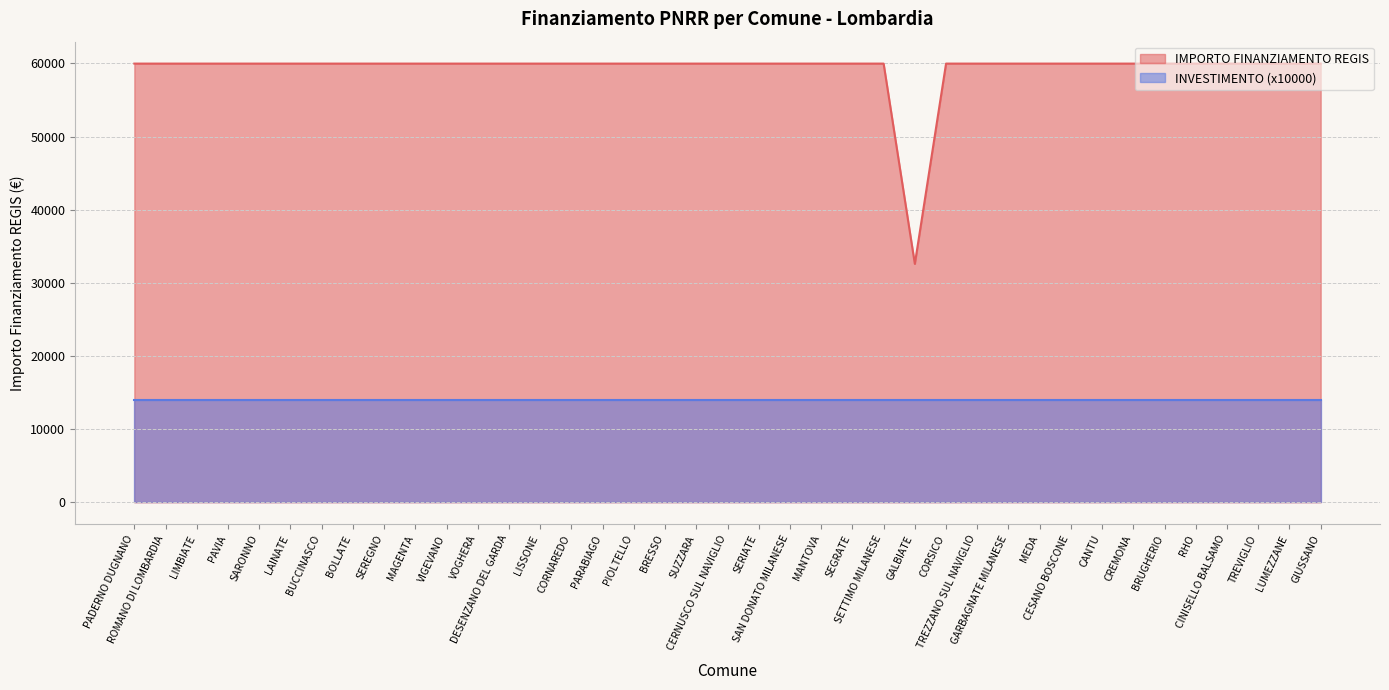

Reading right to left, transcribe all the data shown in this chart.

59966	59966	59966	59966	59966	59966	59966	59966	59966	59966	59966	59966	59966	32589	59966	59966	59966	59966	59966	59966	59966	59966	59966	59966	59966	59966	59966	59966	59966	59966	59966	59966	59966	59966	59966	59966	59966	59966	59966